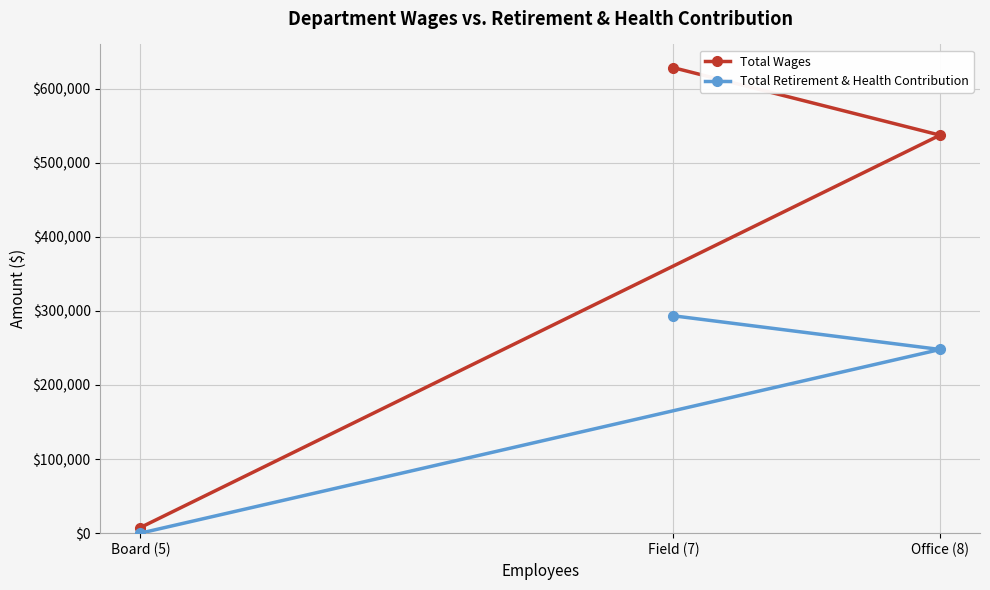

What position from the right is Field (7)?

2